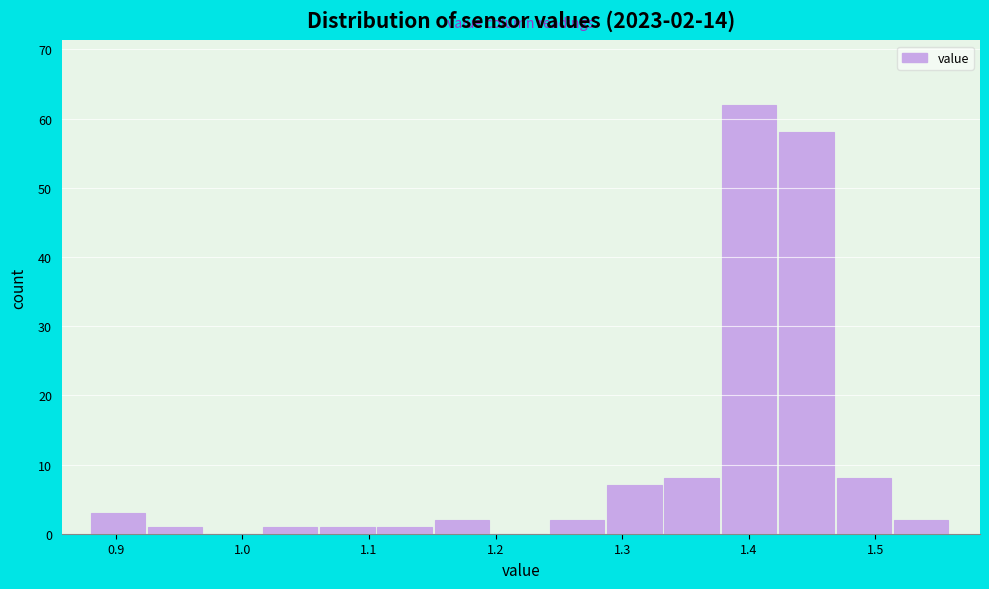

Over which range of the x-axis is the bar tallest?

1.38 to 1.42